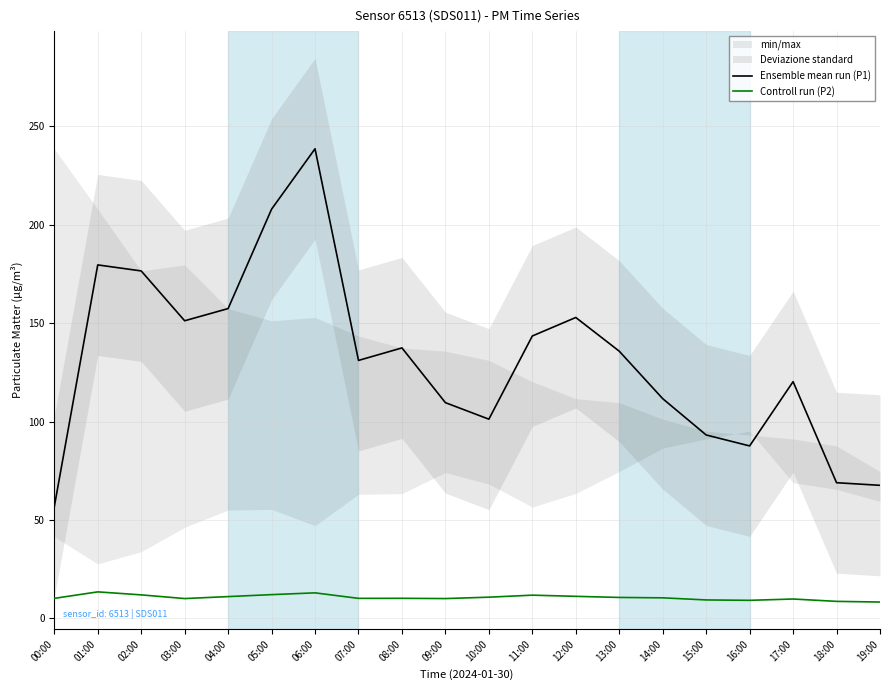

At which label does Controll run (P2) reach its minimum?

19:00